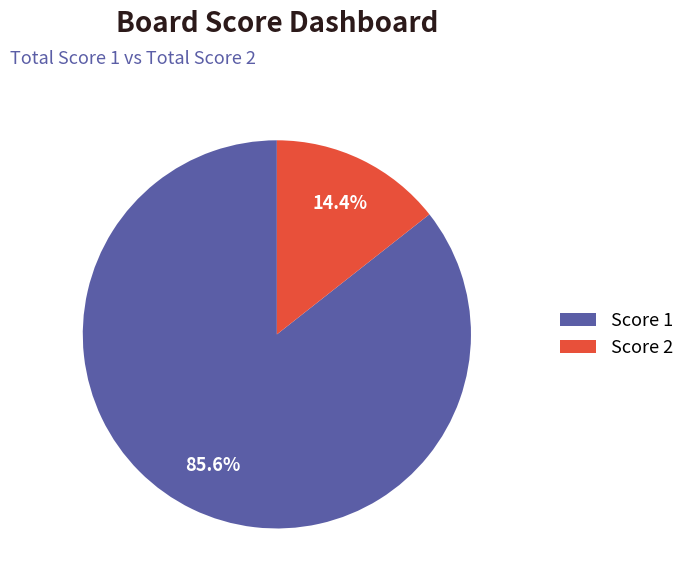

What is the largest slice in the pie chart?

Score 1